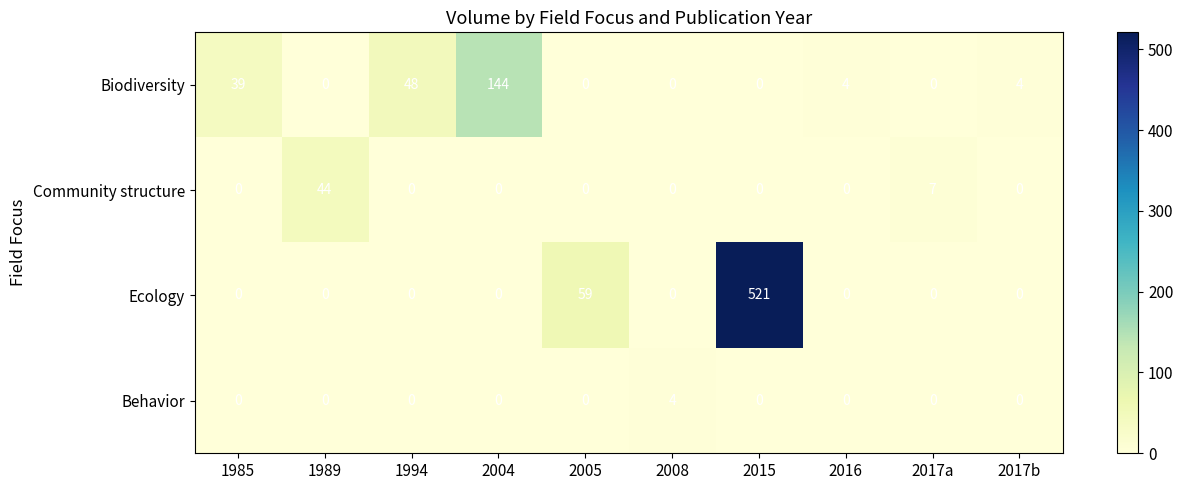

The value of Community structure at 2005 is 0. True or false?

True